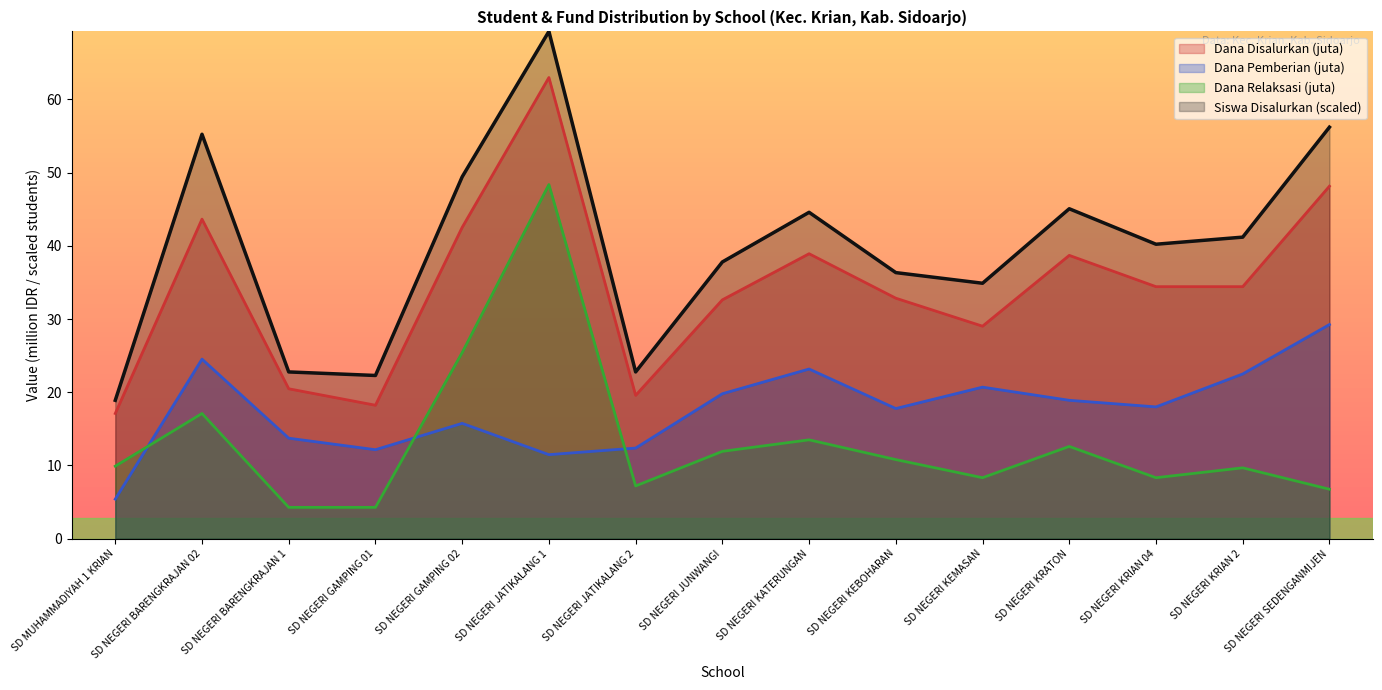

At which category is the sum across all series the highest?

SD NEGERI JATIKALANG 1